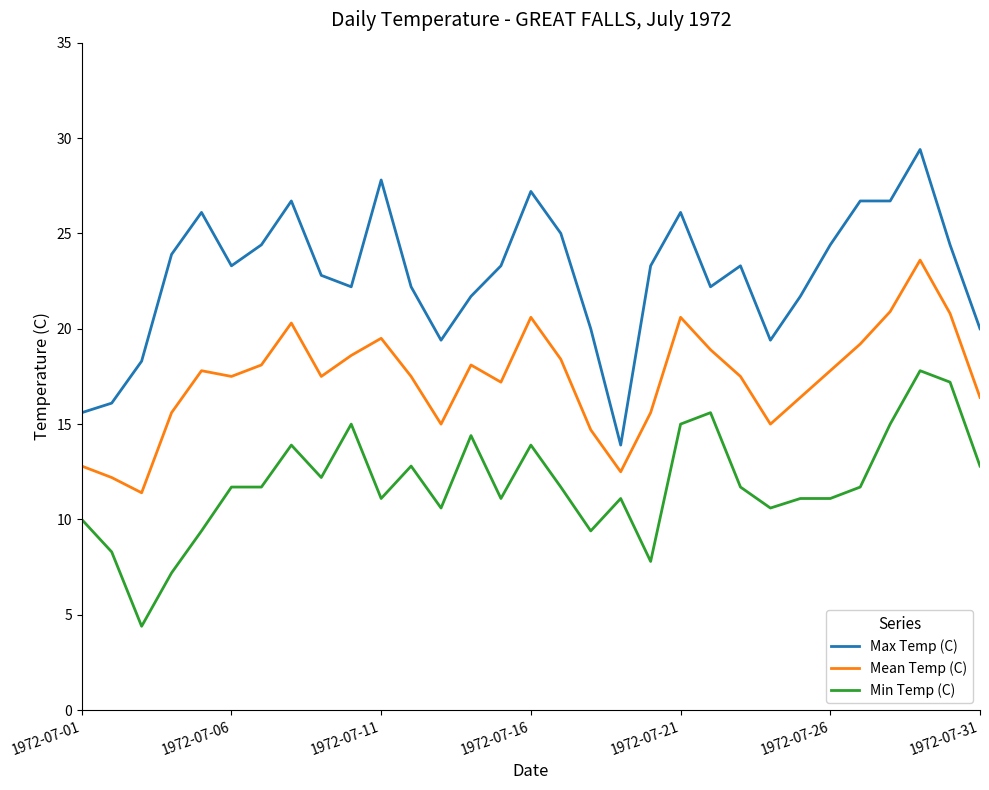

What is the highest value of the Min Temp (C) series?

17.8